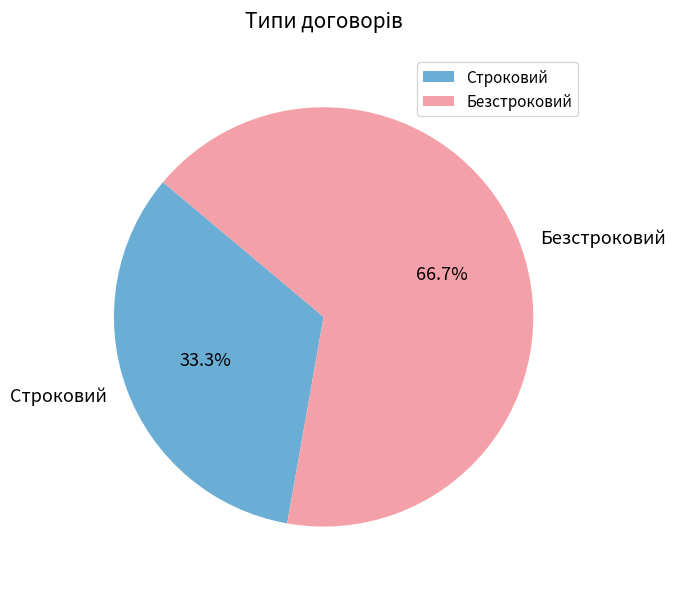

Count the number of slices in the pie.

2